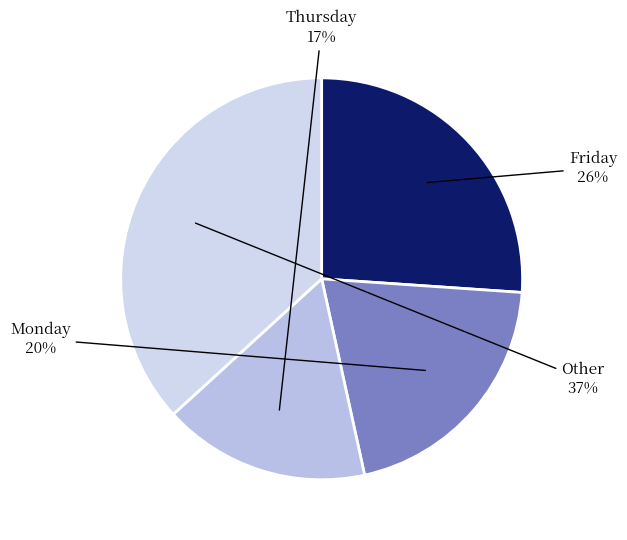

Does Thursday represent more than half of the total?

No